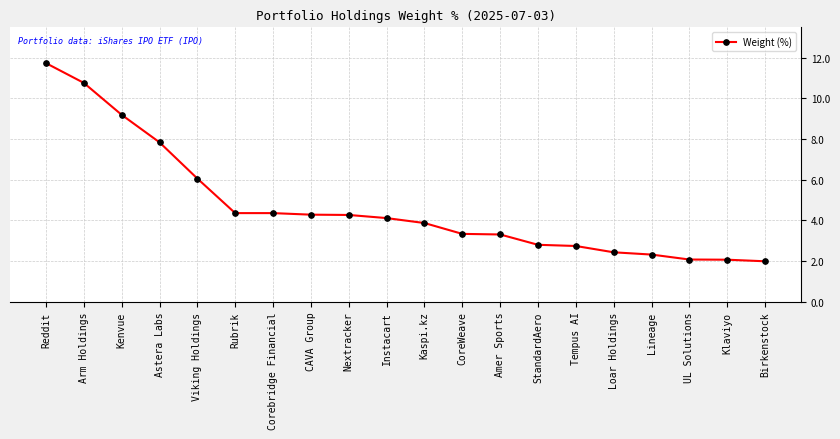

Reading left to right, what are all the values shown in this chart?

Reddit=11.7	Arm Holdings=10.8	Kenvue=9.2	Astera Labs=7.8	Viking Holdings=6.1	Rubrik=4.4	Corebridge Financial=4.4	CAVA Group=4.3	Nextracker=4.3	Instacart=4.1	Kaspi.kz=3.9	CoreWeave=3.3	Amer Sports=3.3	StandardAero=2.8	Tempus AI=2.7	Loar Holdings=2.4	Lineage=2.3	UL Solutions=2.1	Klaviyo=2.1	Birkenstock=2.0